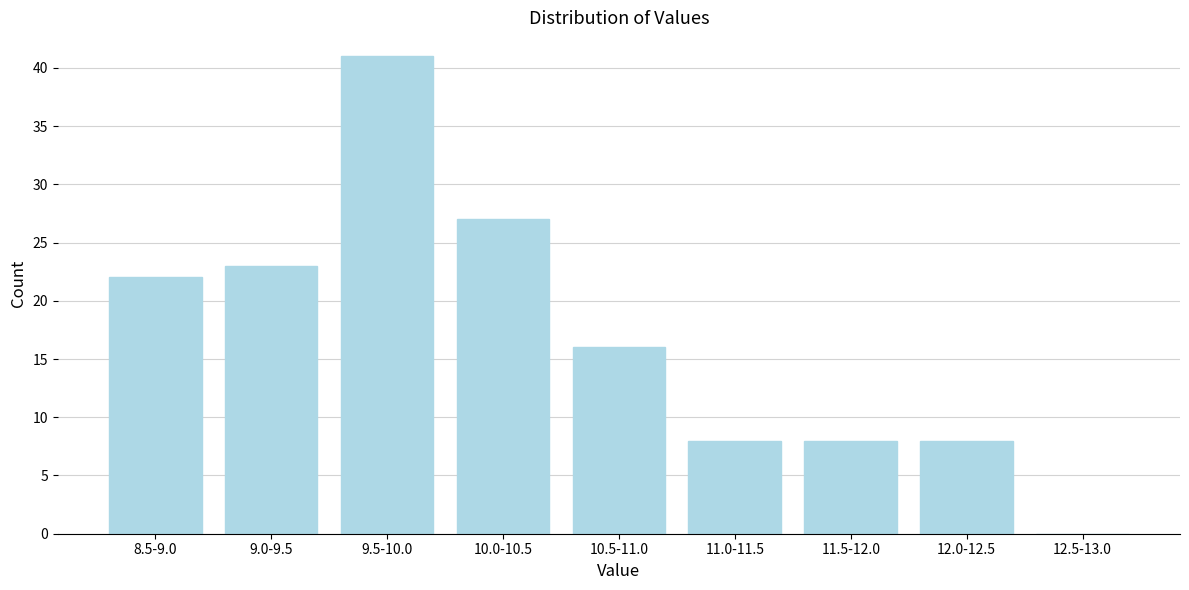

Reading left to right, list all the values displayed in this chart.

8.5-9.0=22	9.0-9.5=23	9.5-10.0=41	10.0-10.5=27	10.5-11.0=16	11.0-11.5=8	11.5-12.0=8	12.0-12.5=8	12.5-13.0=0